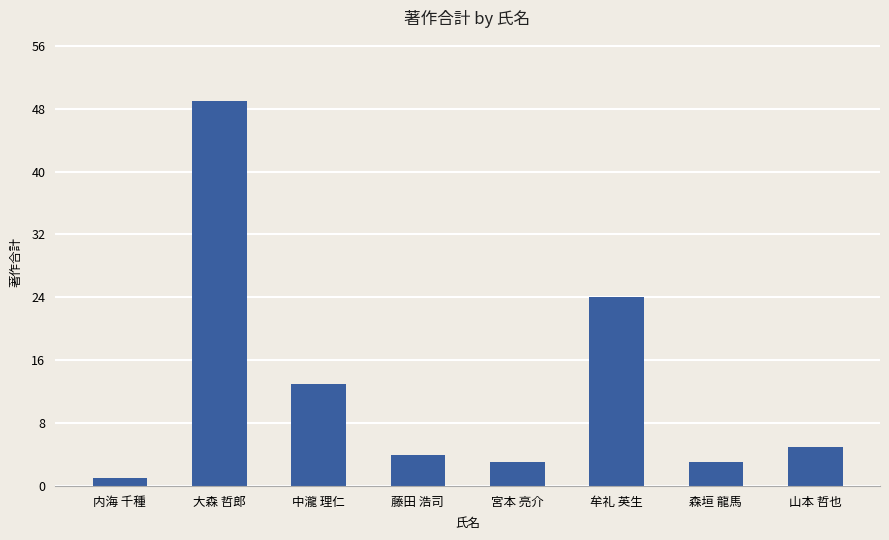

What is the value of the 3rd bar from the left?

13